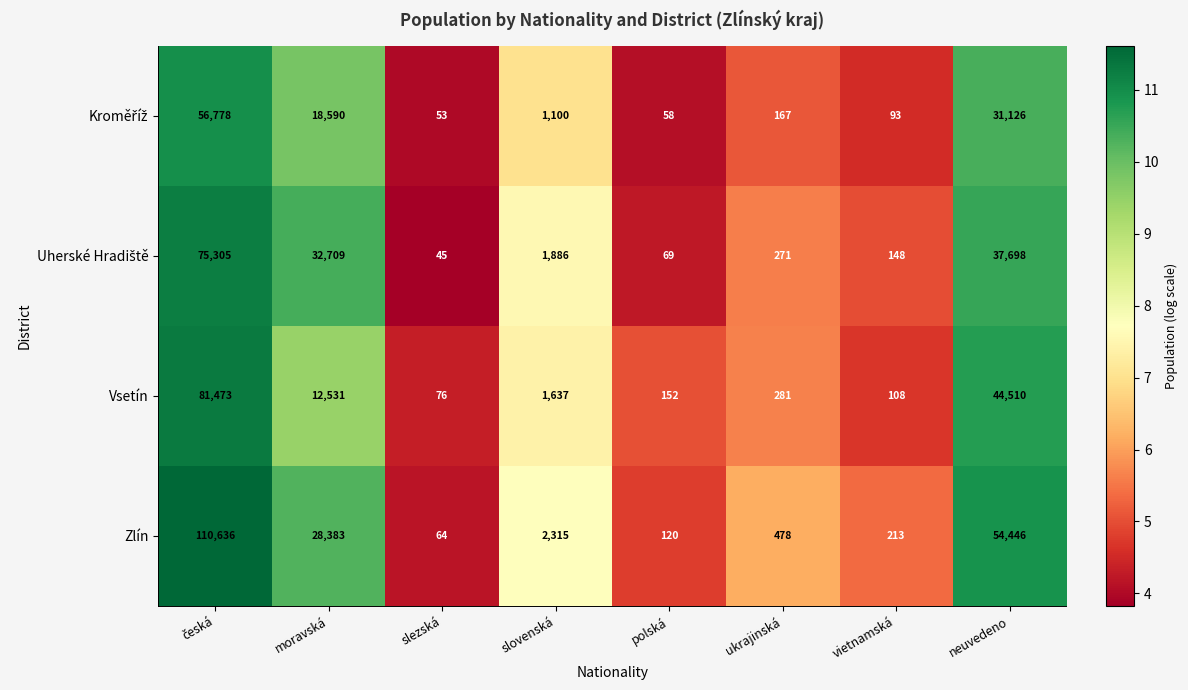

What is the minimum value shown in the chart?

45